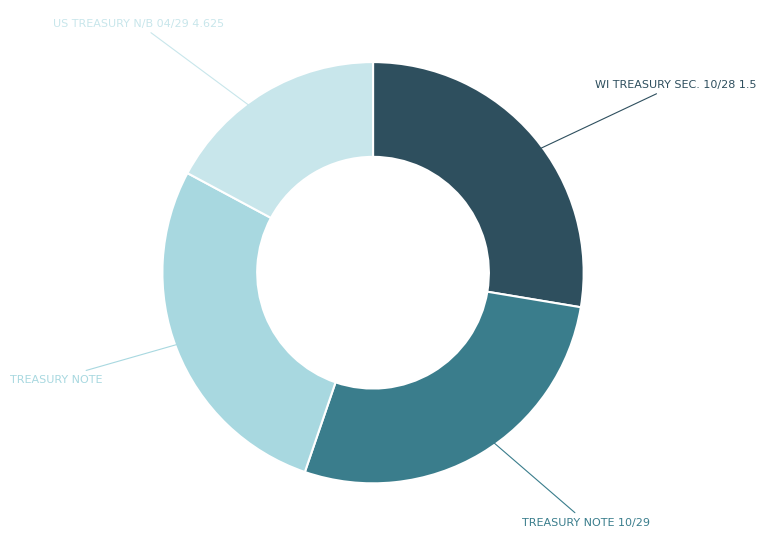

What is the smallest slice in the pie chart?

US TREASURY N/B 04/29 4.625